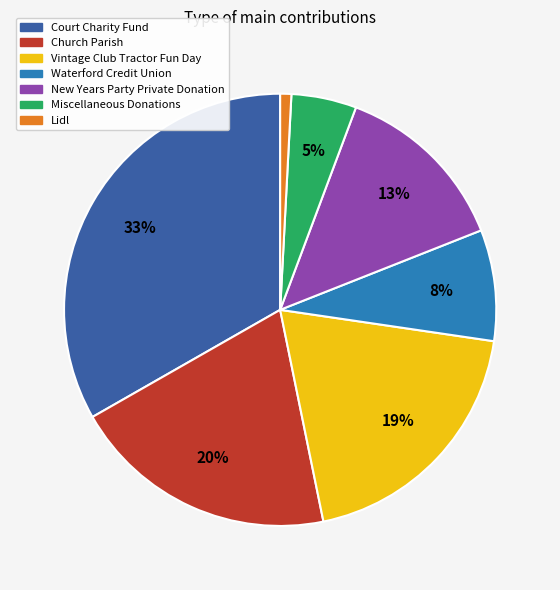

How many segments does this pie chart have?

7